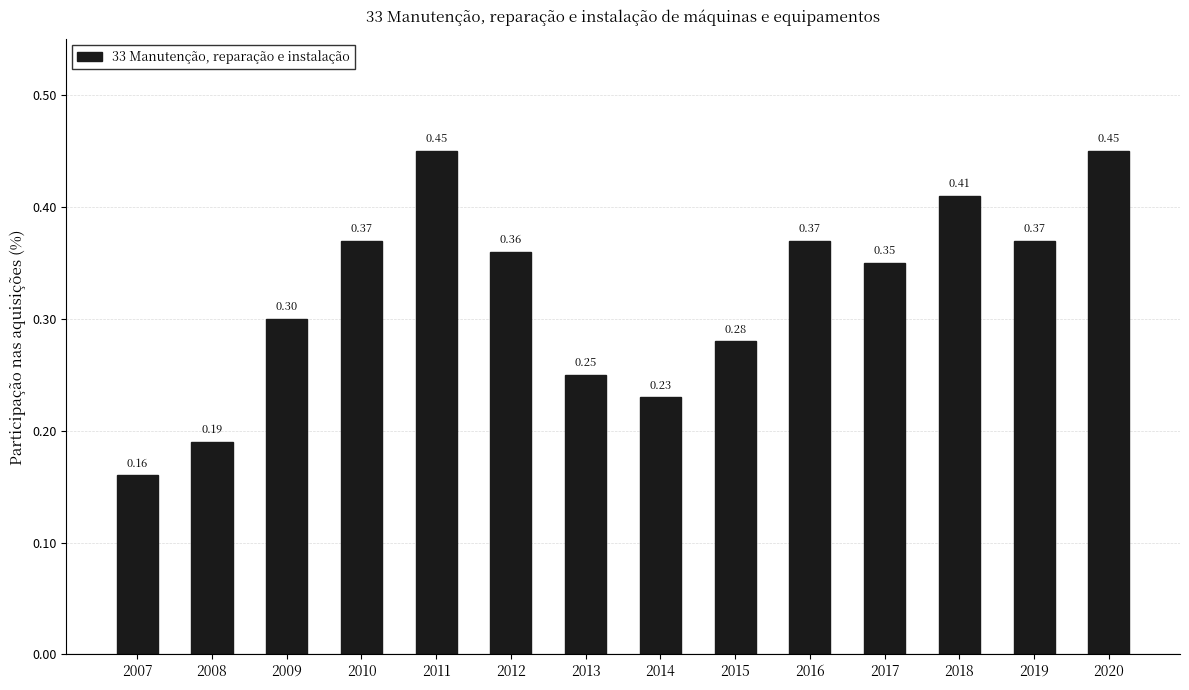

What is the change in value from 2008 to 2020?

+0.3